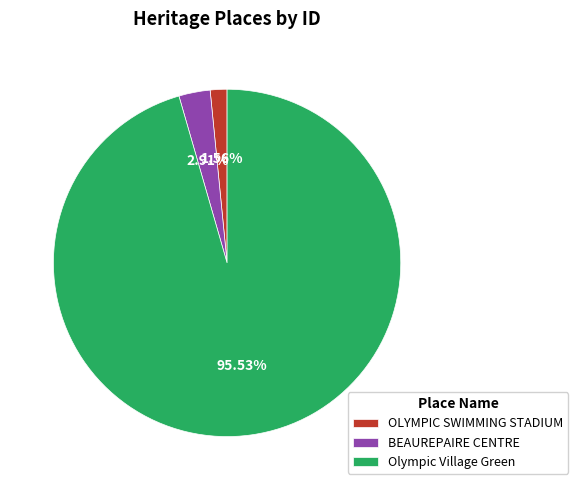

Is there a majority slice in this chart?

Yes